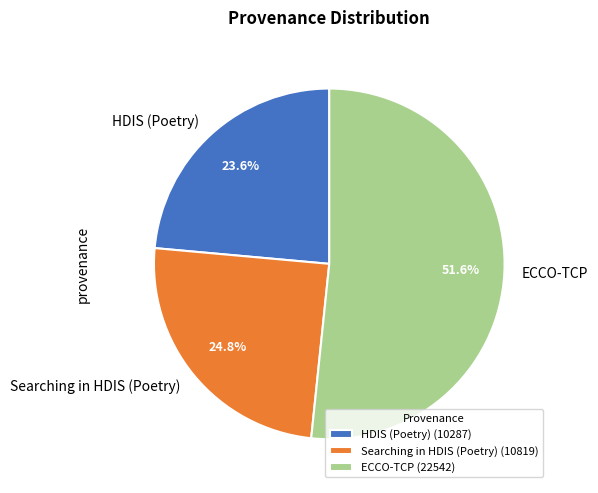

Rank the categories by value from lowest to highest.

HDIS (Poetry), Searching in HDIS (Poetry), ECCO-TCP